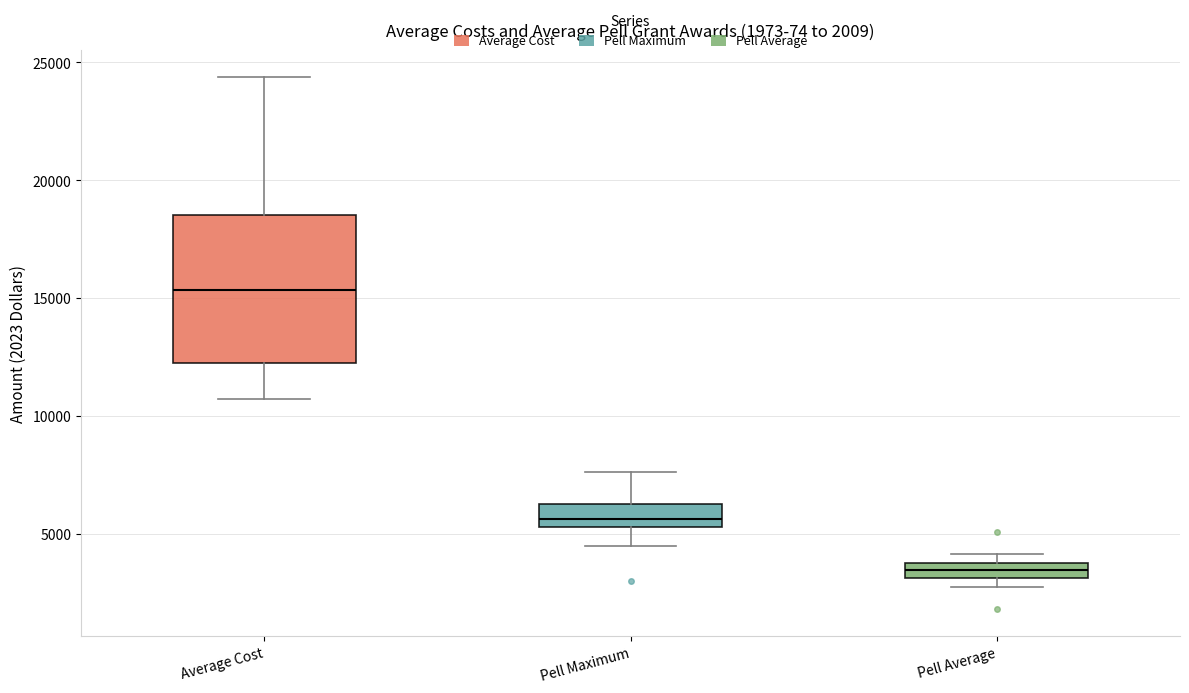

Comparing the boxes themselves (not the whiskers), which one is the tallest?

Average Cost